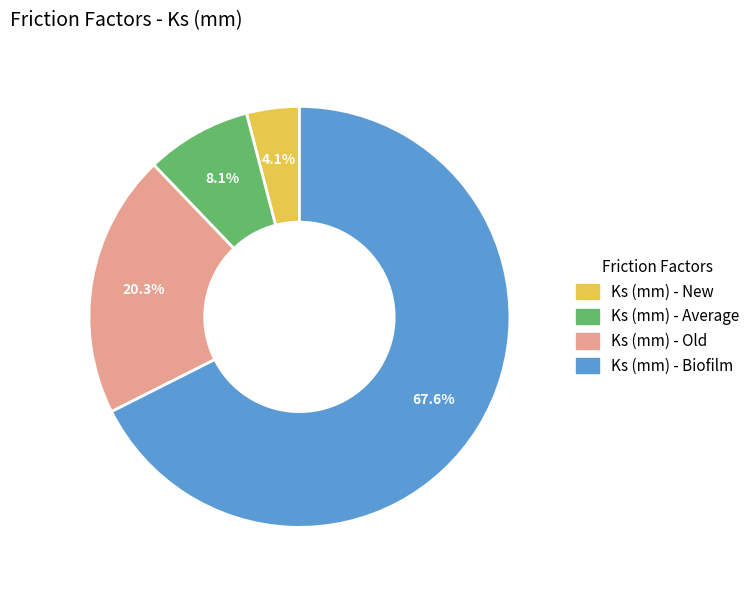

Count the number of slices in the pie.

4